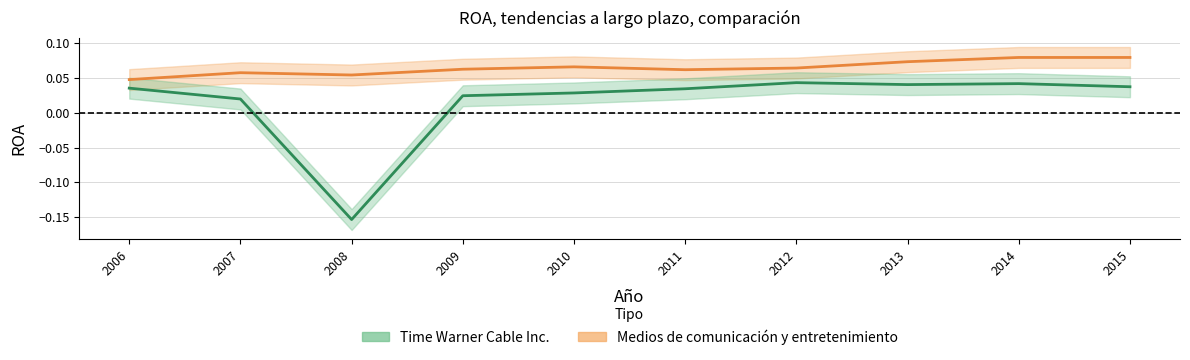

What is the average value of the Medios de comunicación y entretenimiento series?

0.1